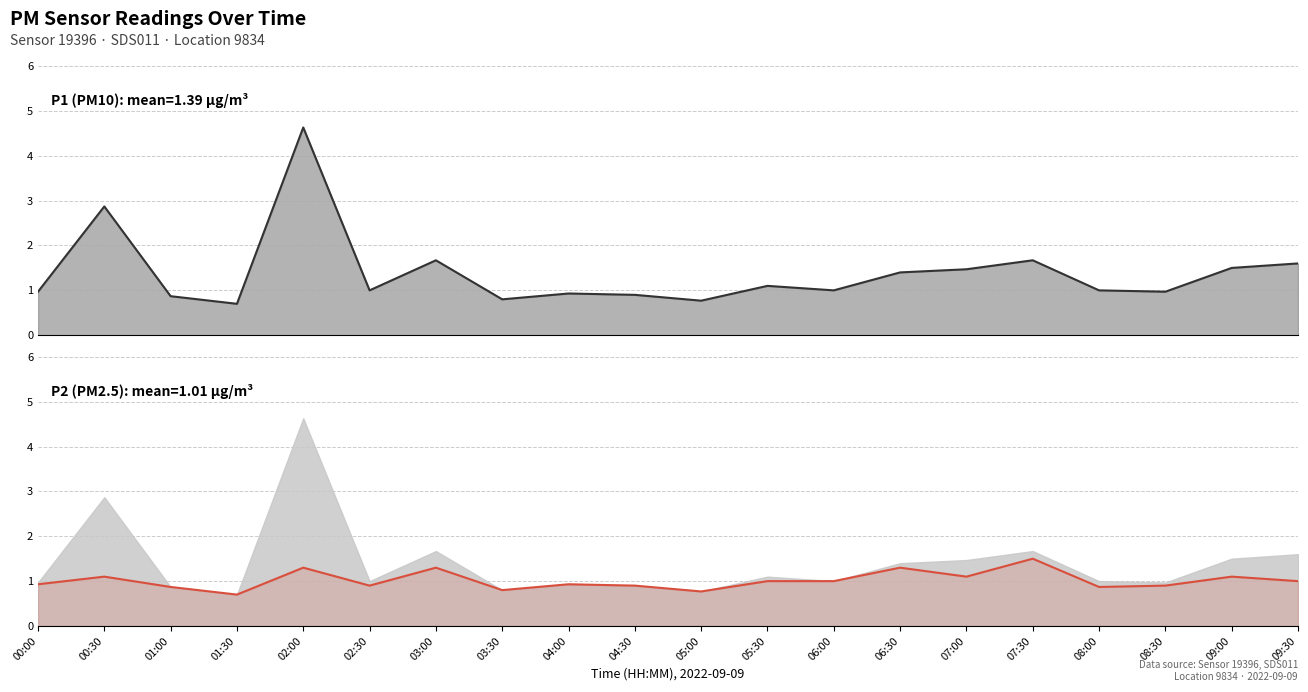

How many data points in P1 (PM10) are above 1?

9